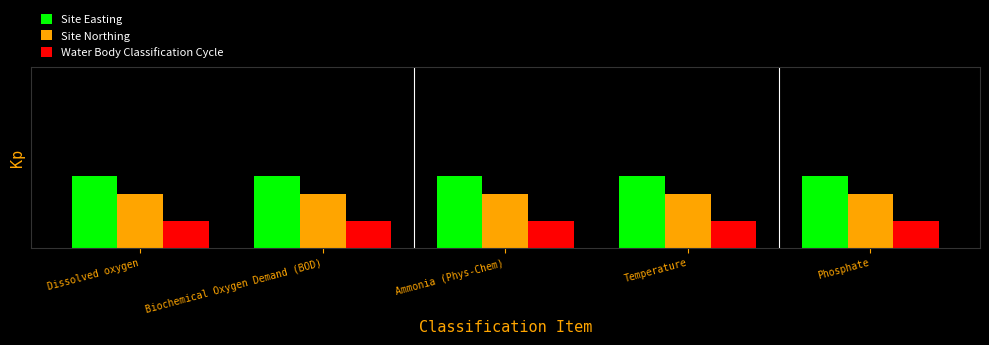

What is the label of the 3rd bar from the right?

Ammonia (Phys-Chem)